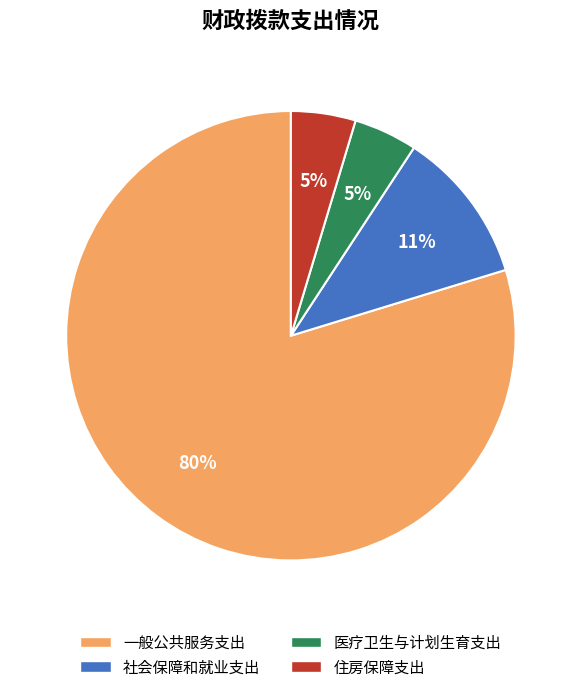

What is the largest slice in the pie chart?

一般公共服务支出